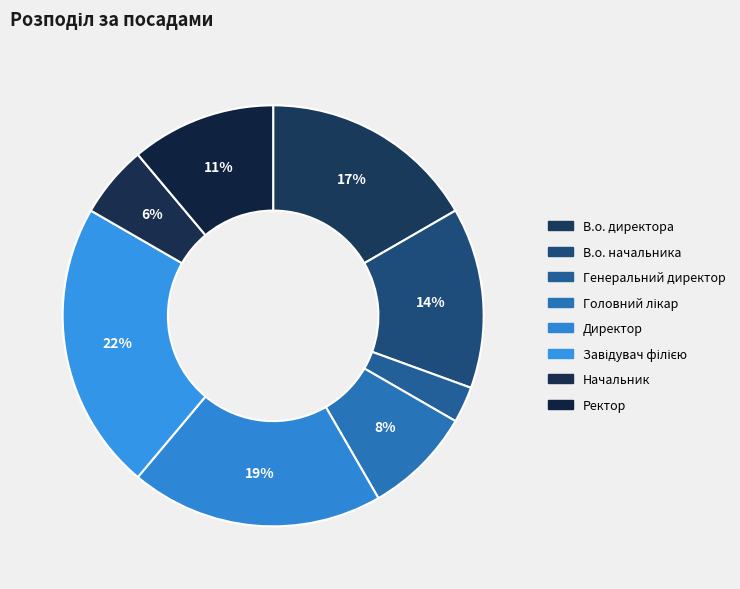

What percentage do Директор and Ректор together represent?

30.6%